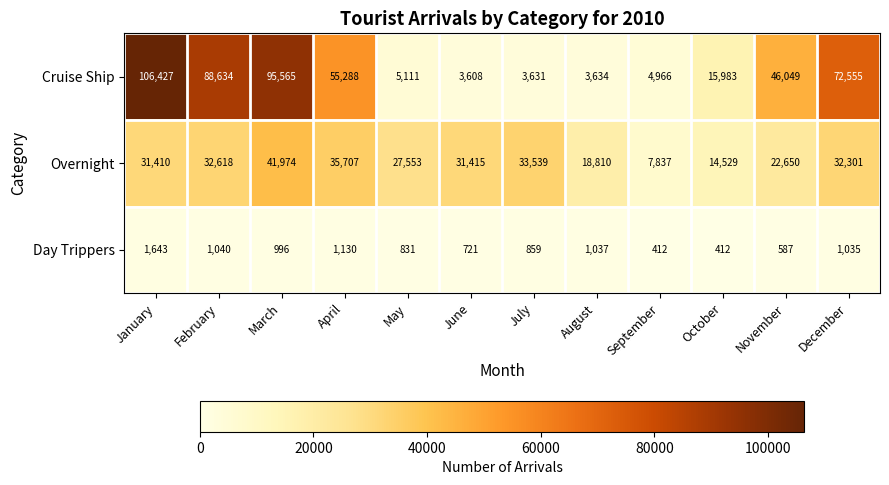

Which series has the largest range (max minus min)?

Cruise Ship